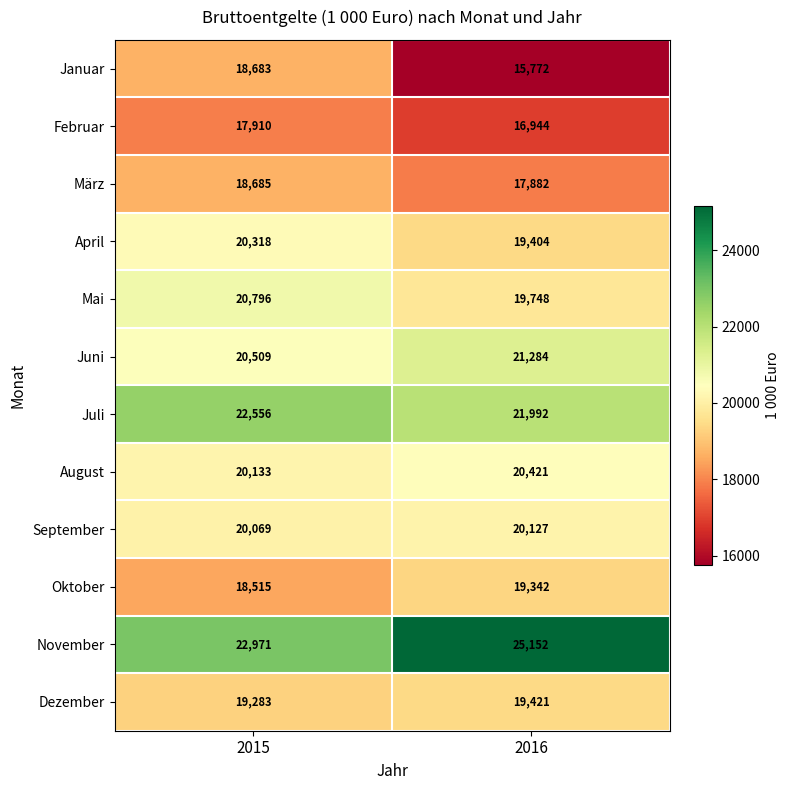

What is the sum of the Juni values at 2016 and 2015?

41793